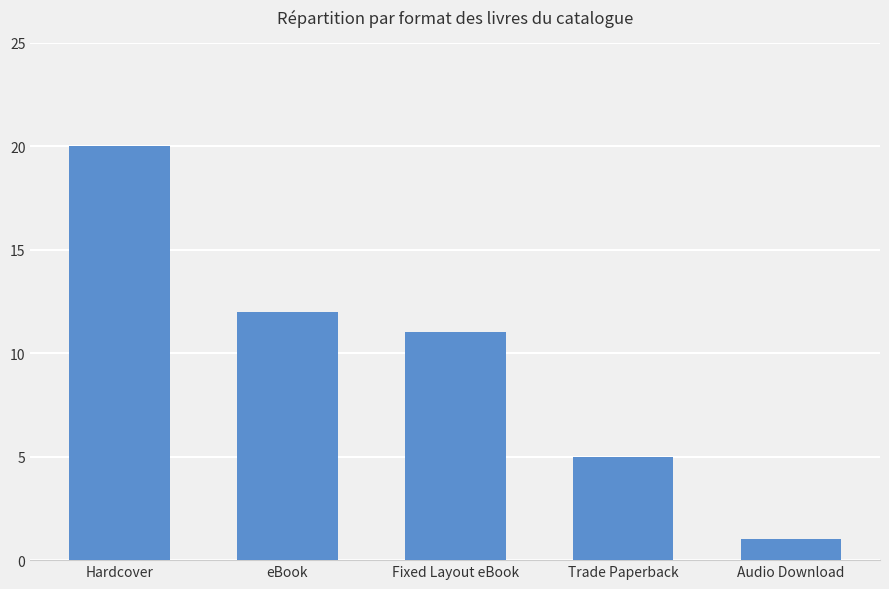

What is the minimum value shown in the chart?

1